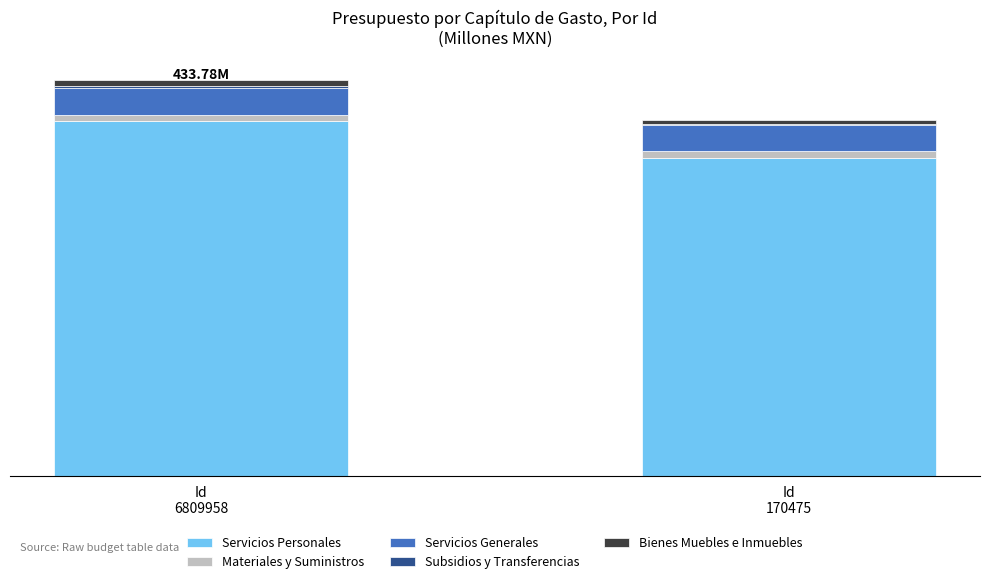

Between Id
6809958 and Id
170475, which series saw the biggest shift?

Servicios Personales